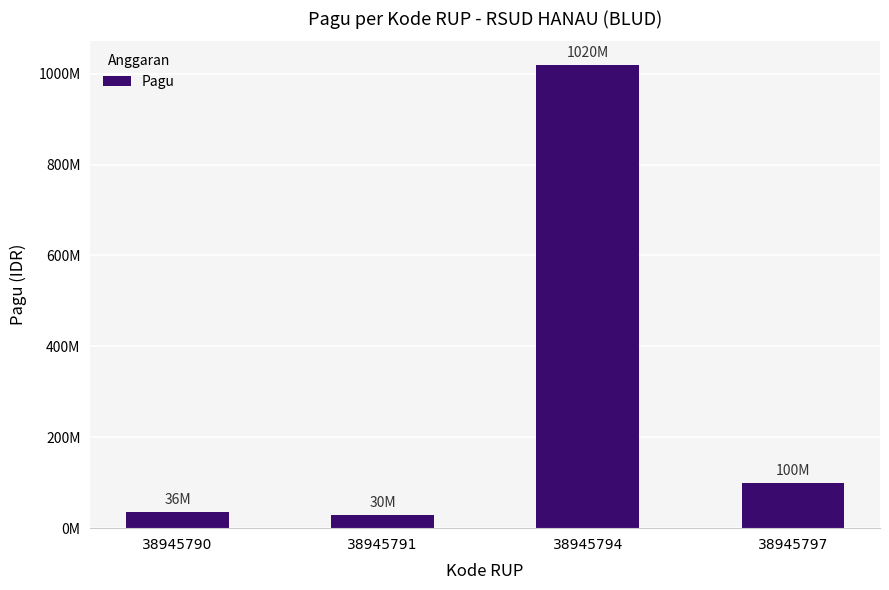

Does the chart contain any negative values?

No